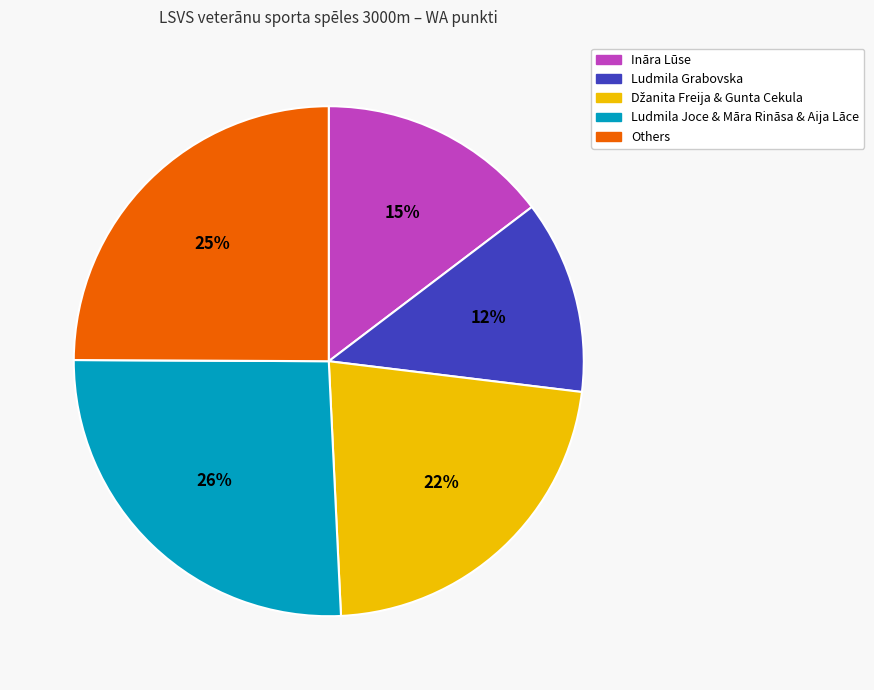

Is there any slice that represents more than half of the pie?

No